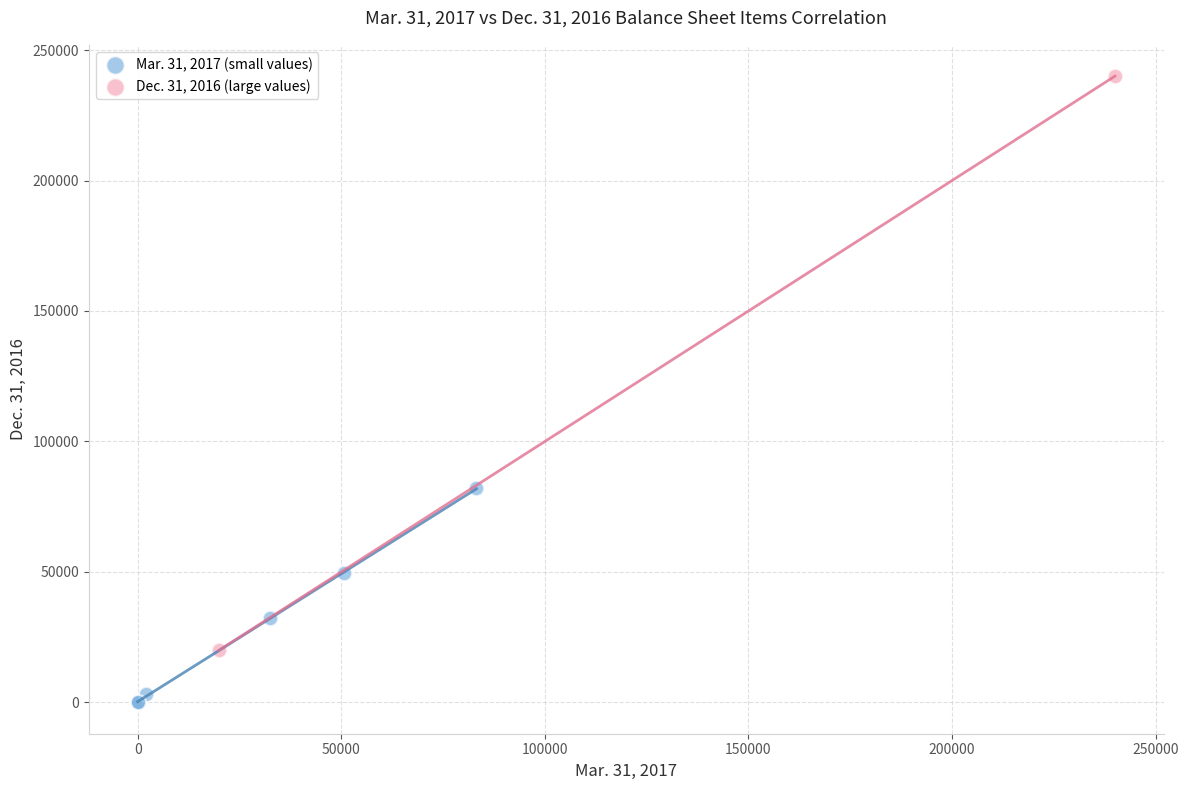

Which series reaches the maximum Y coordinate?

Dec. 31, 2016 (large values)